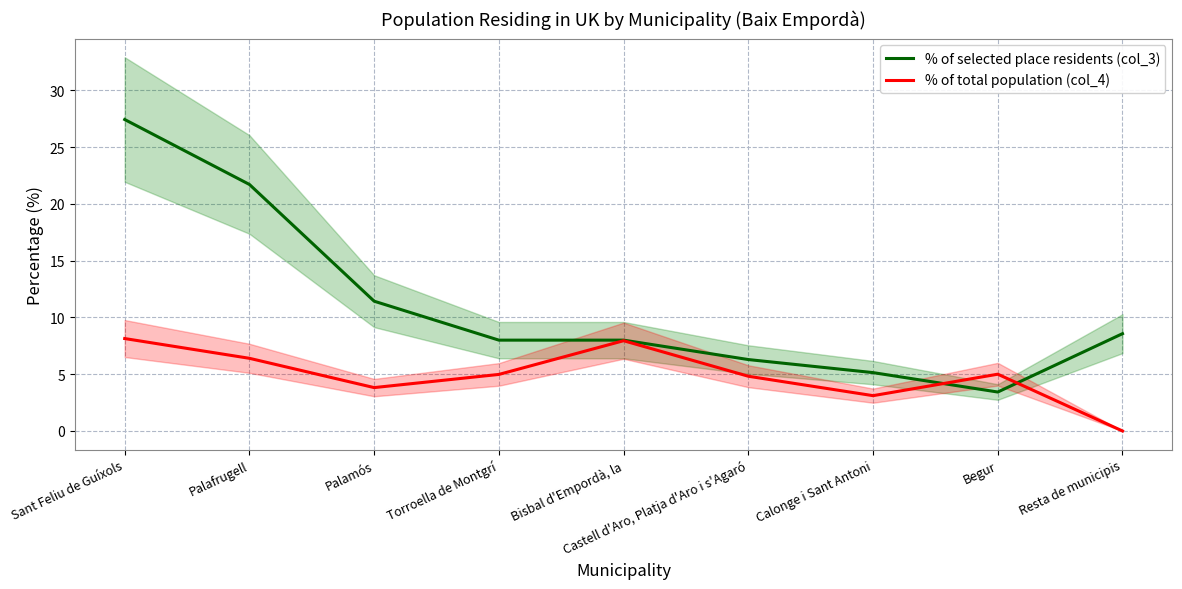

Between Begur and Palamós, which is larger?

Palamós